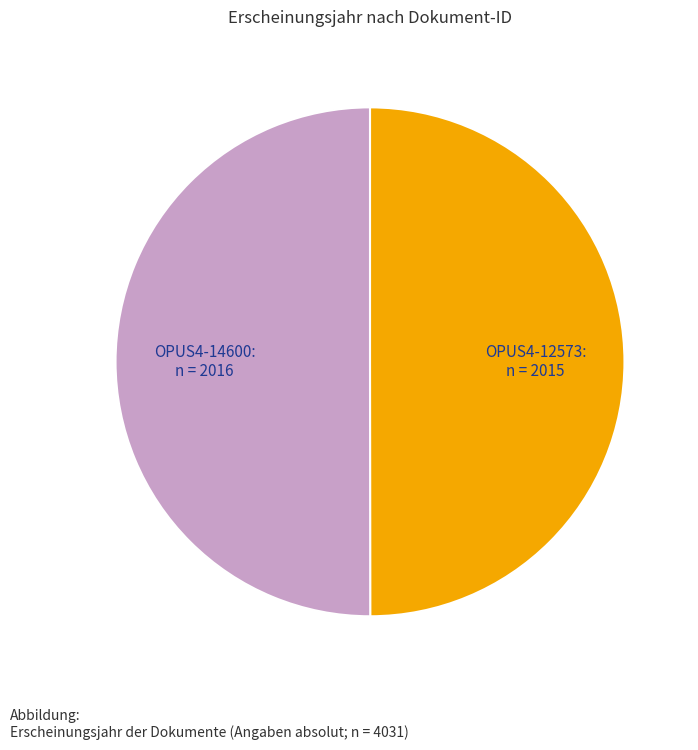

How many slices are in this pie chart?

2